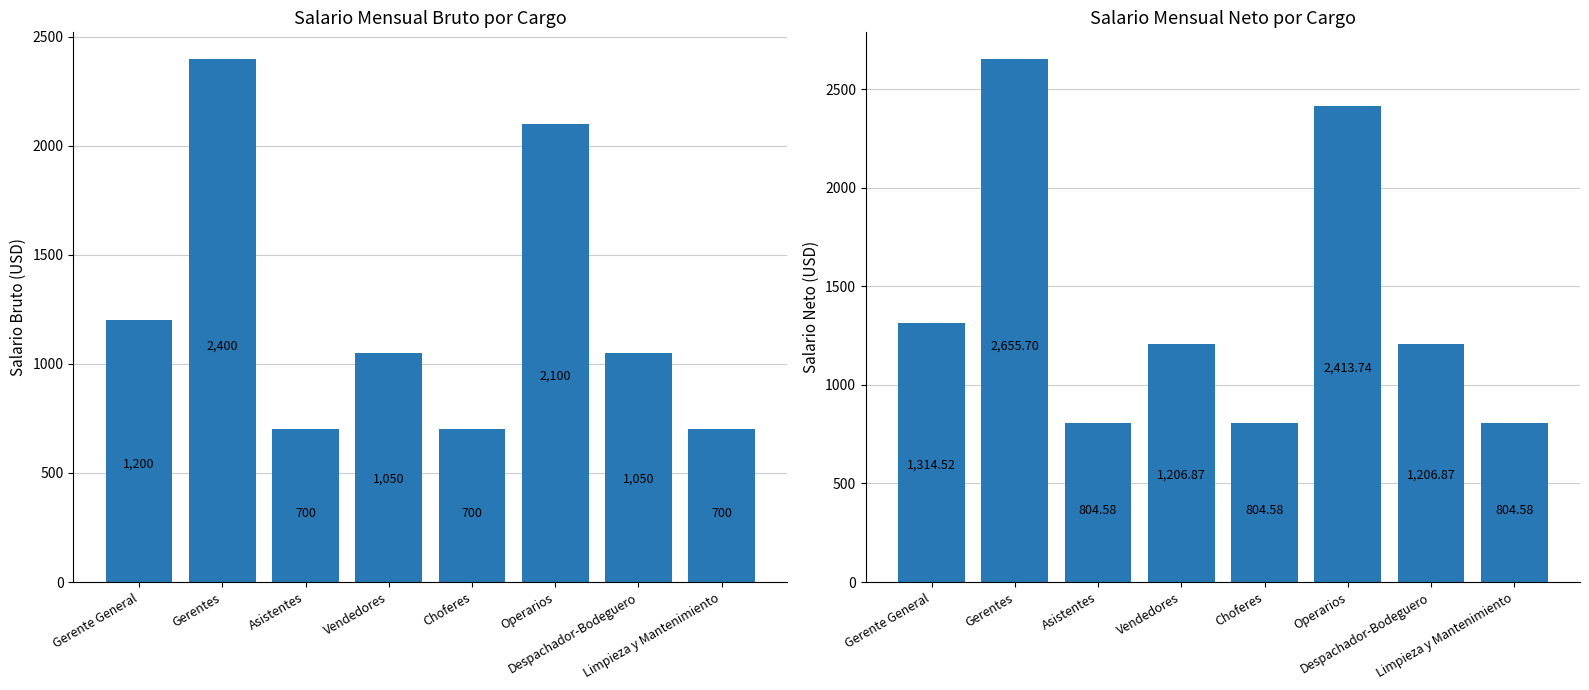

Which has a higher value, Operarios or Gerentes?

Gerentes